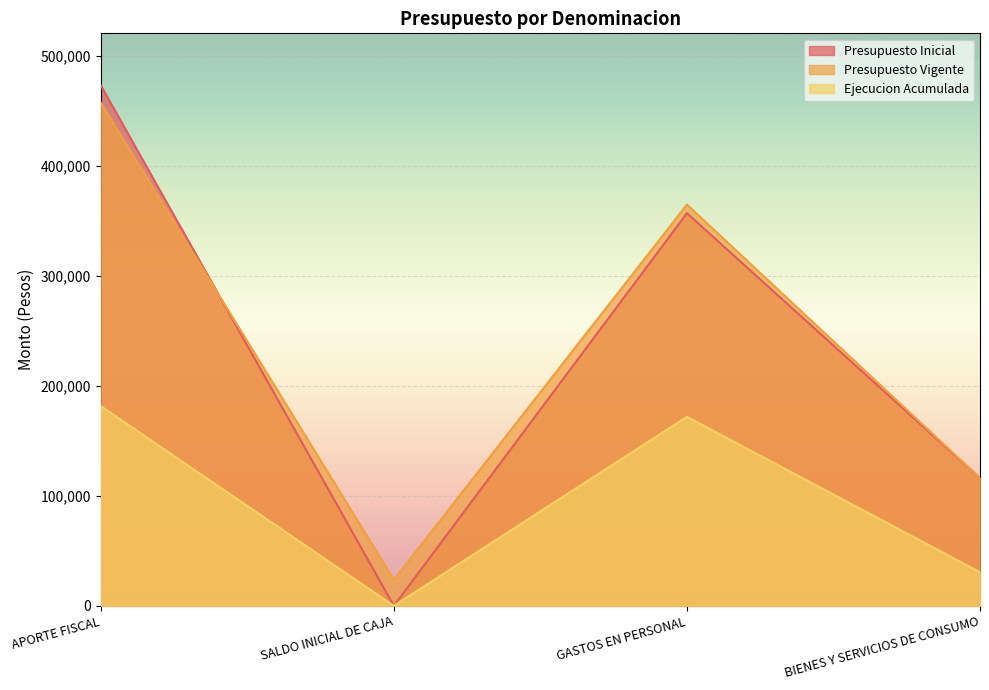

At which label does Presupuesto Inicial reach its peak?

APORTE FISCAL